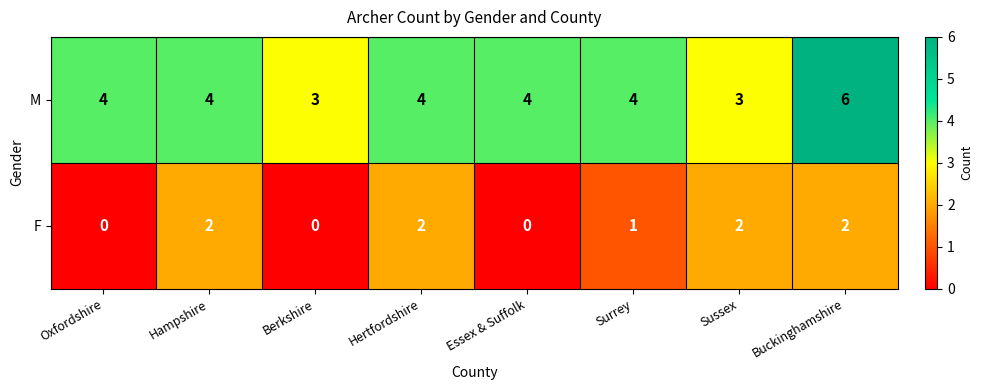

Count the number of categories in the chart.

8